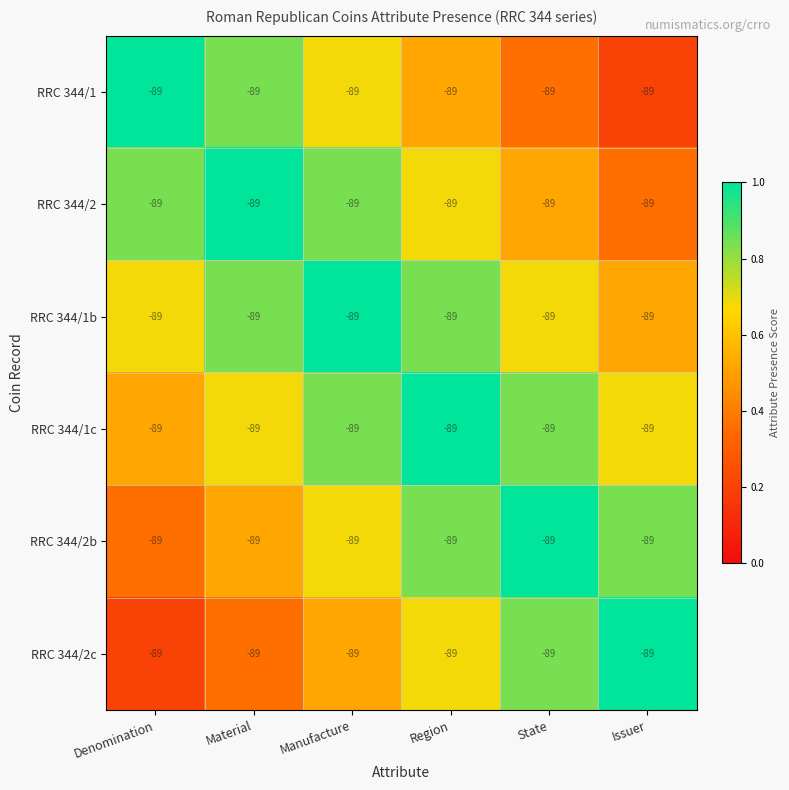

How many series are shown in this chart?

6